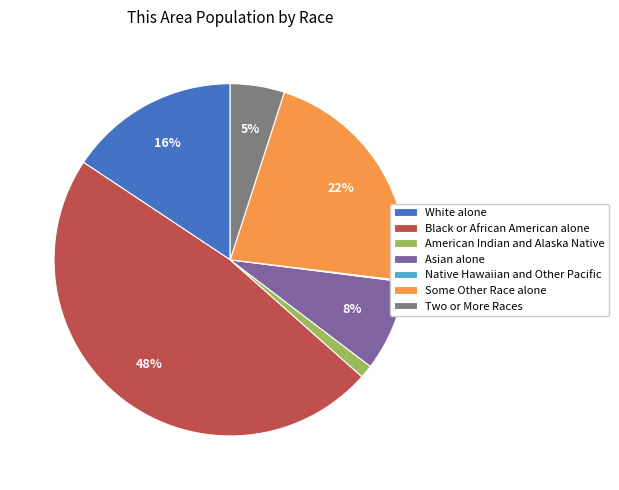

Which slice is the largest?

Black or African American alone